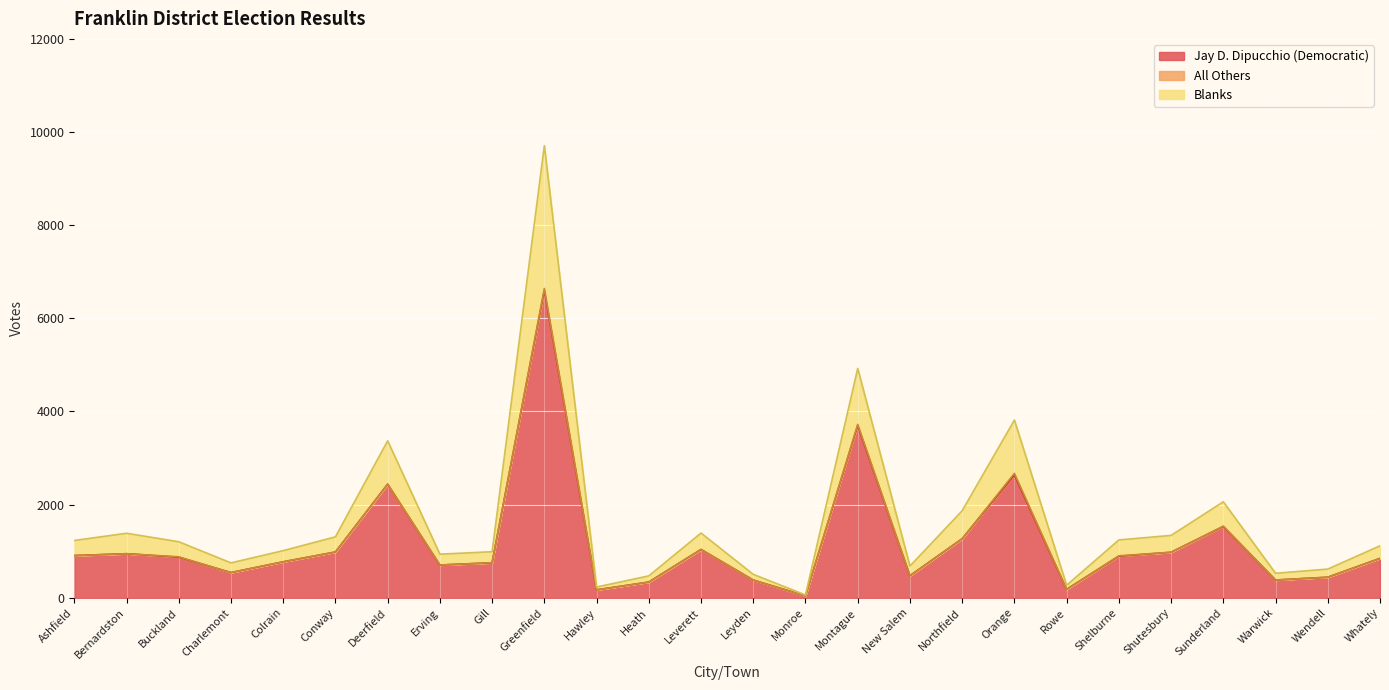

How many interior local peaks does the Jay D. Dipucchio (Democratic) series have?

7